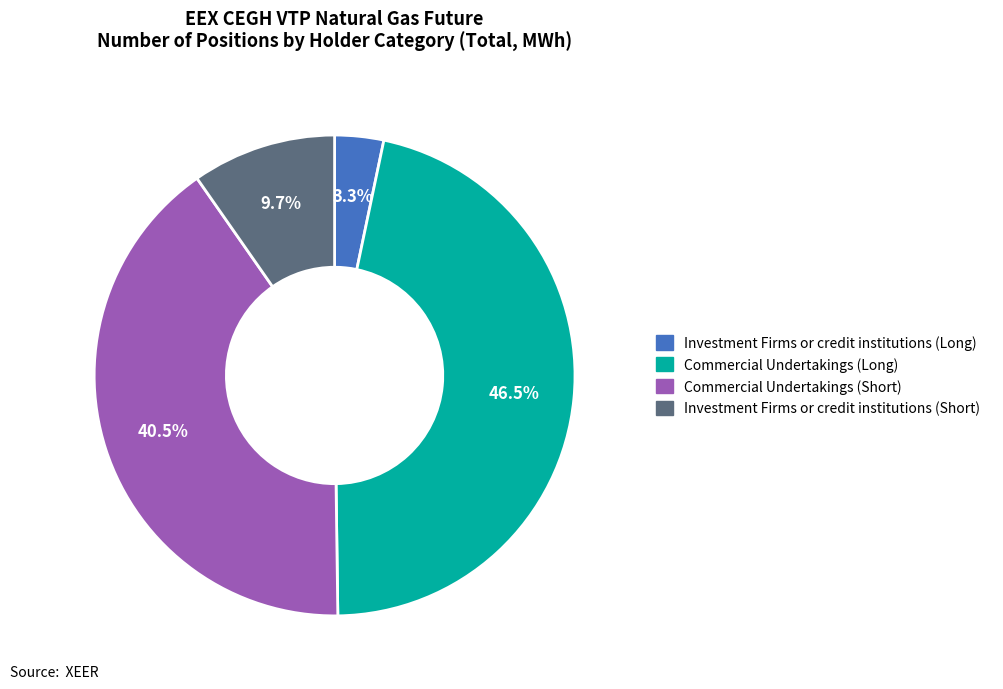

How many slices are in this pie chart?

4